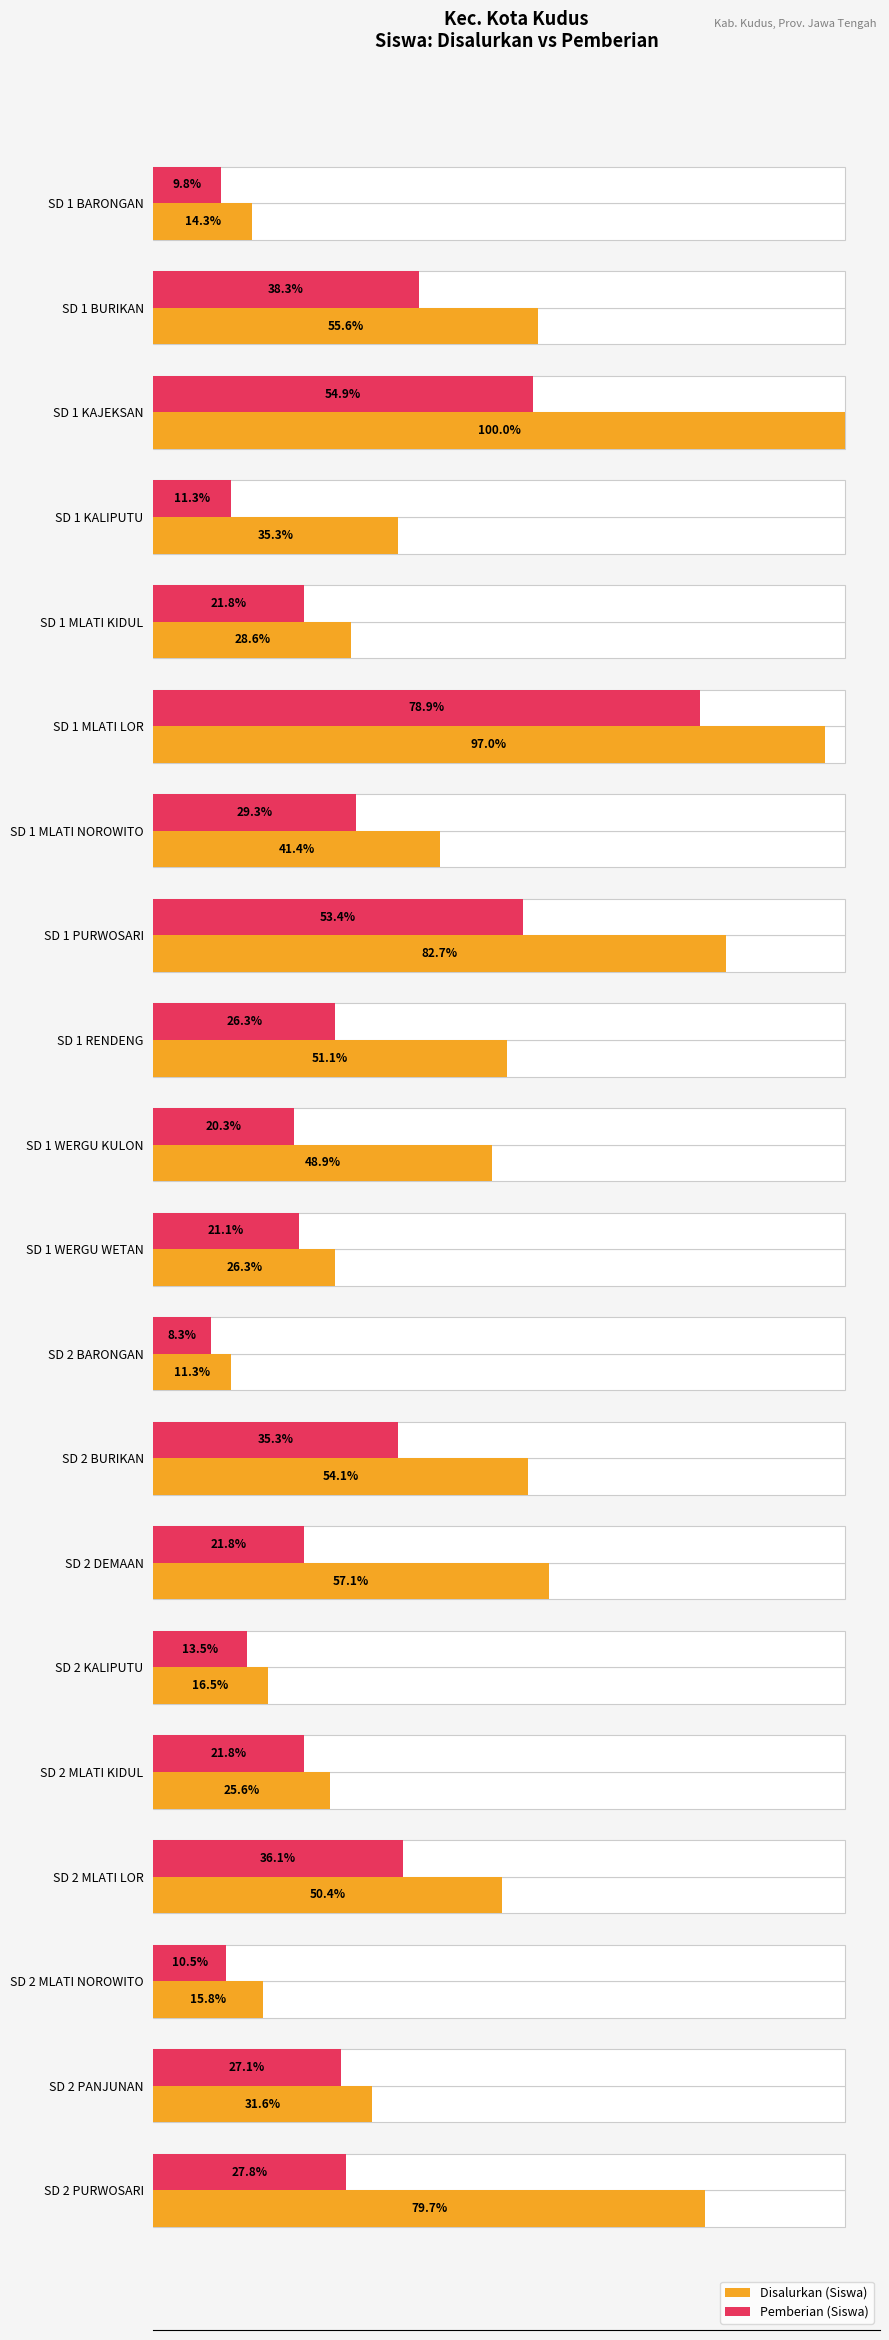

Read the Disalurkan (Siswa) value at SD 1 MLATI KIDUL, to the nearest 10.

40